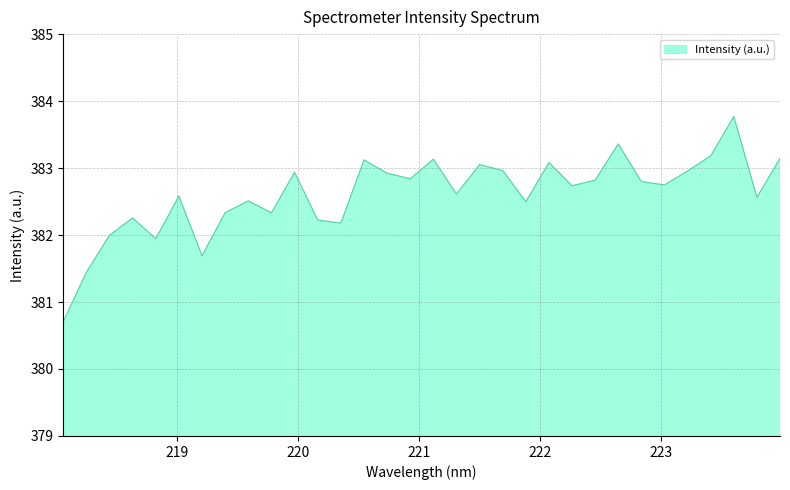

What is the minimum value shown in the chart?

380.7